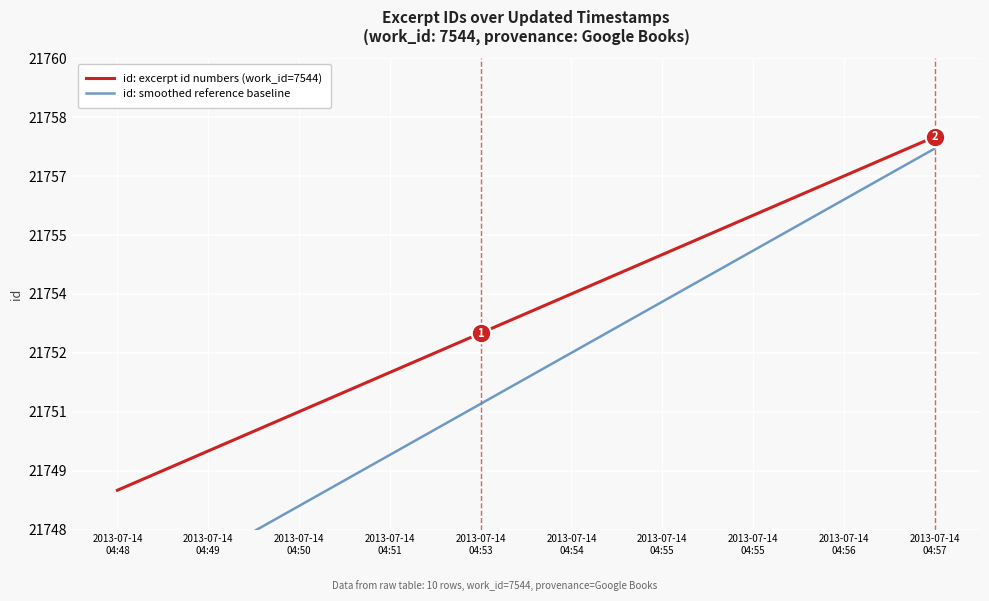

True or false: id: smoothed reference baseline and id: excerpt id numbers (work_id=7544) cross at least once.

False